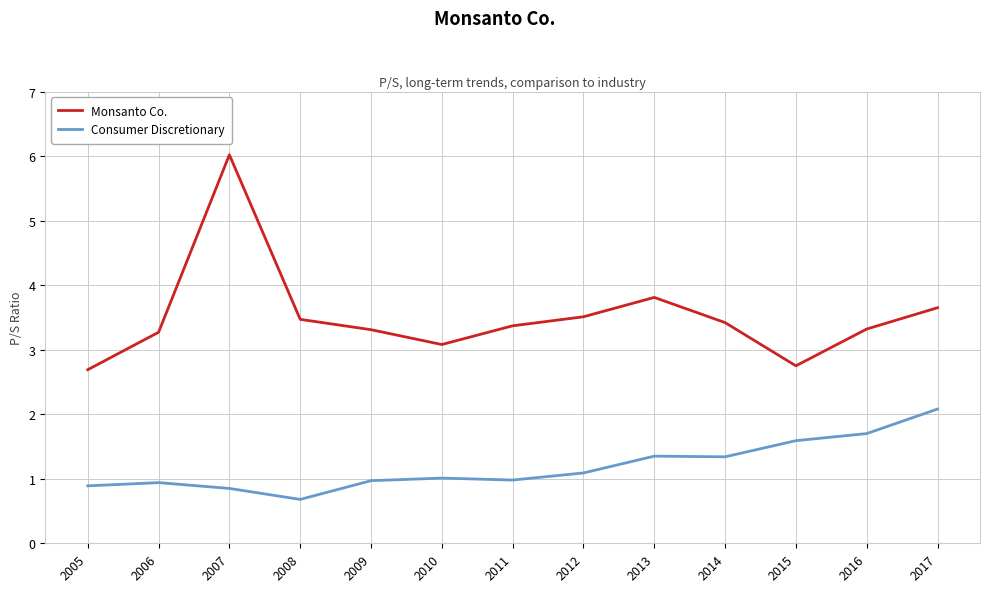

Which series has the largest range (max minus min)?

Monsanto Co.